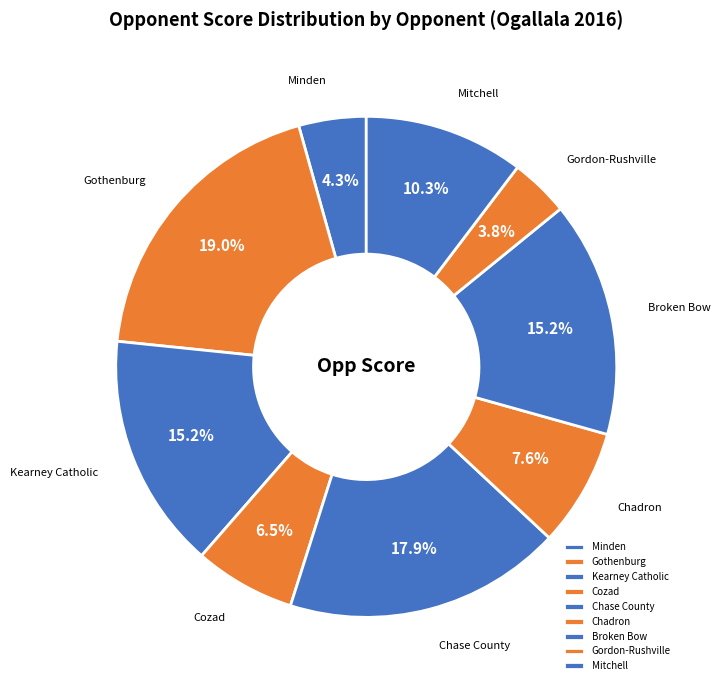

Is Gordon-Rushville the majority of the pie?

No